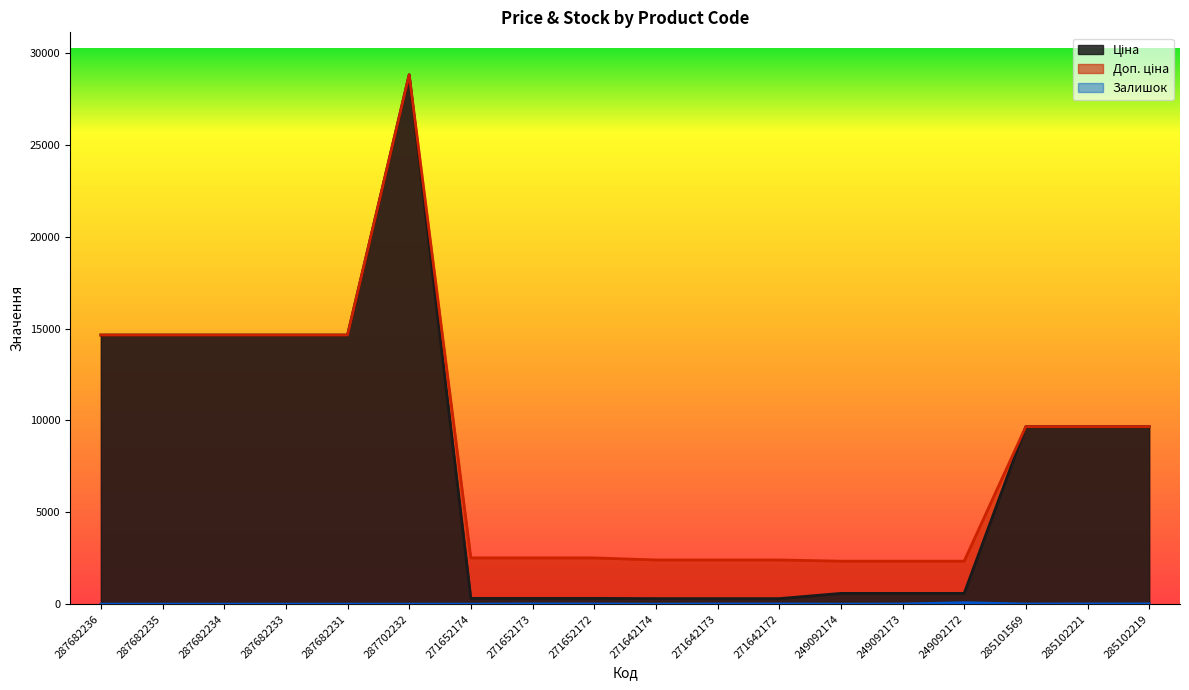

At which label is Залишок closest to 40?

271652173